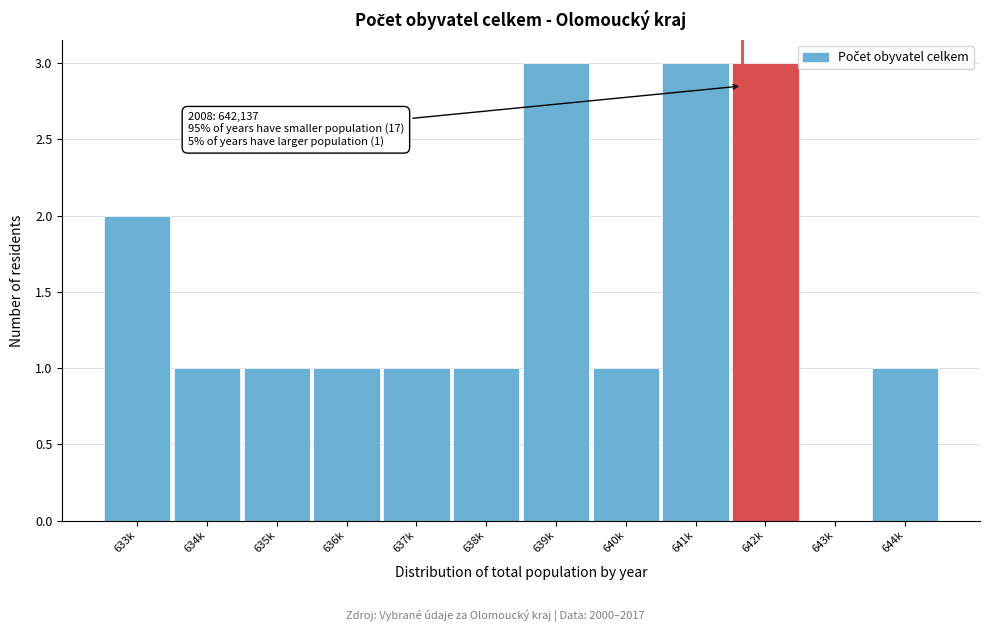

Reading left to right, what are all the values shown in this chart?

633k=2	634k=1	635k=1	636k=1	637k=1	638k=1	639k=3	640k=1	641k=3	642k=3	643k=0	644k=1